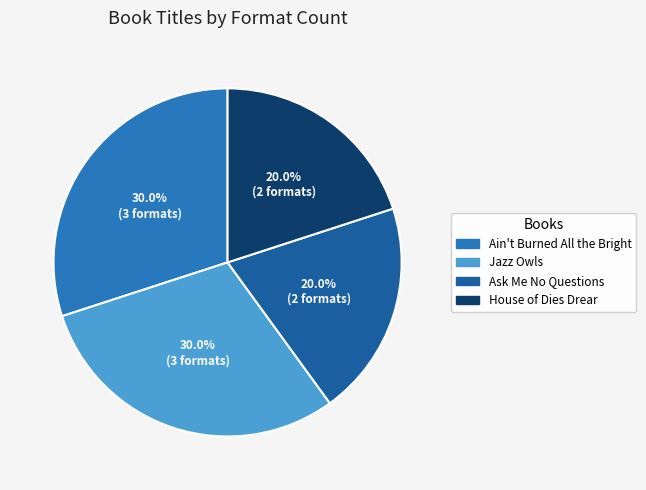

What percentage do Jazz Owls and Ain't Burned All the Bright together represent?

60.0%